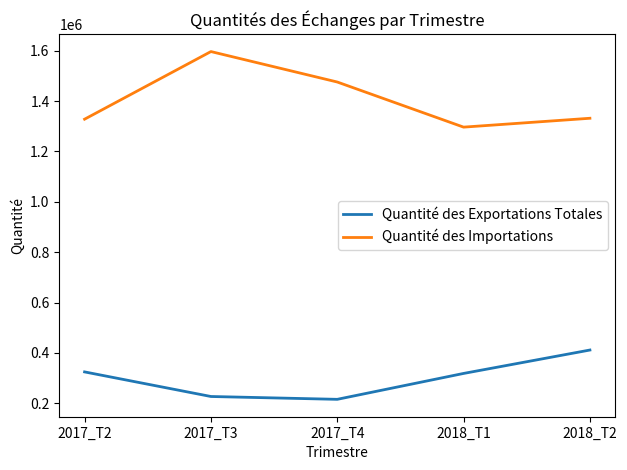

Is the value of Quantité des Importations at 2017_T2 greater than the value of Quantité des Exportations Totales at 2018_T1?

Yes